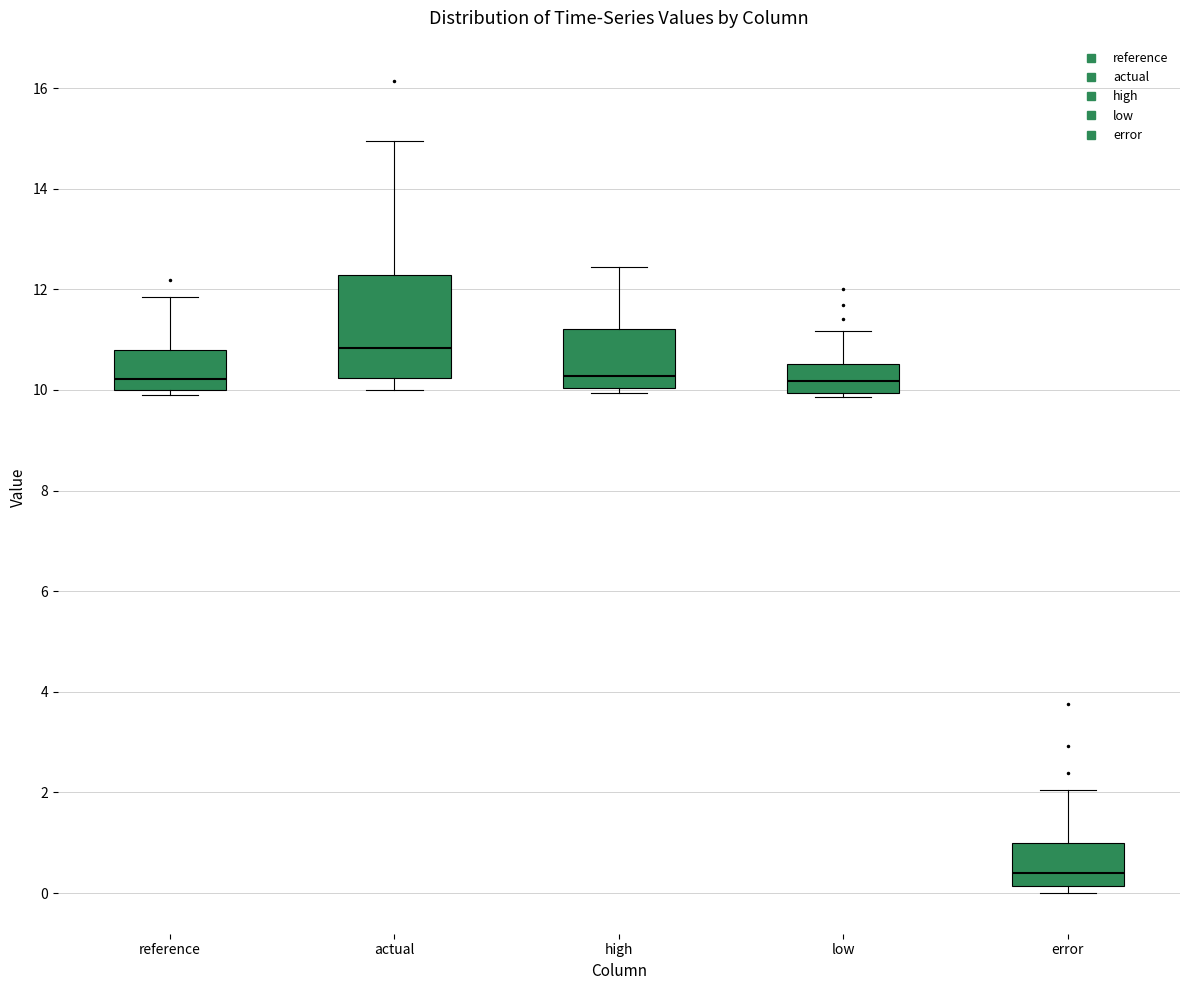

Reading left to right, transcribe this box plot: for each box, give where its median line is, the range the box spans, and where its two whiskers end, as read against the y-axis. The values are not printed on the chart, so give them approximately, as read against the axis.

reference: median 10.2, box 10.0 to 10.8, whiskers 9.8 to 11.8
actual: median 10.8, box 10.2 to 12.2, whiskers 10.0 to 15.0
high: median 10.2, box 10.0 to 11.2, whiskers 10.0 (just below the box's lower edge) to 12.4
low: median 10.2, box 10.0 to 10.6, whiskers 9.8 to 11.2
error: median 0.4, box 0.2 to 1.0, whiskers 0.0 to 2.0